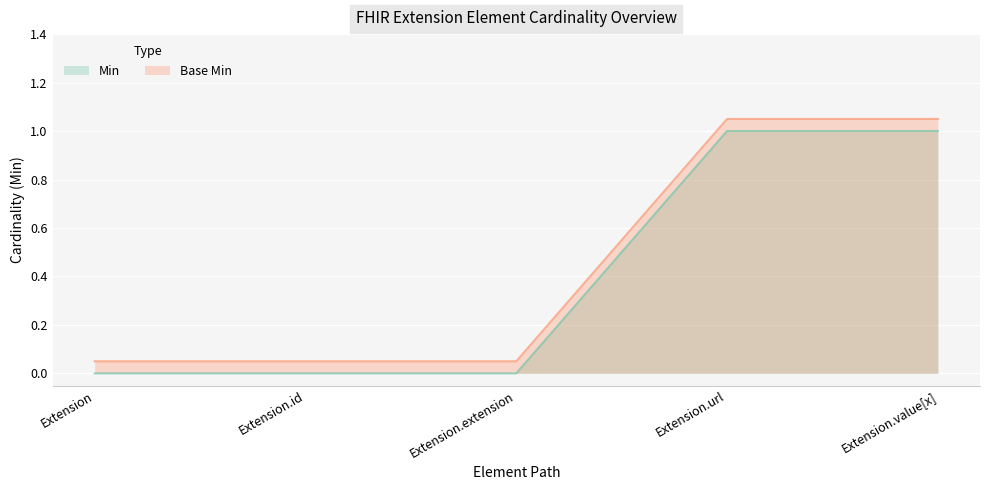

What is the difference between the highest and lowest values at Extension?

0.1